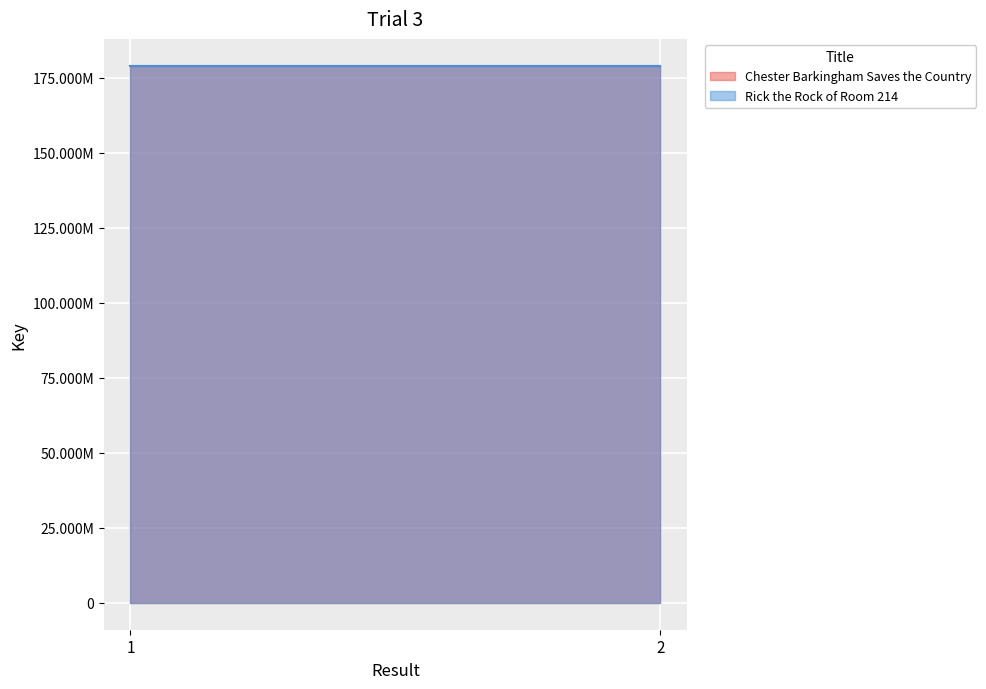

What are all the series names shown in the legend?

Chester Barkingham Saves the Country, Rick the Rock of Room 214